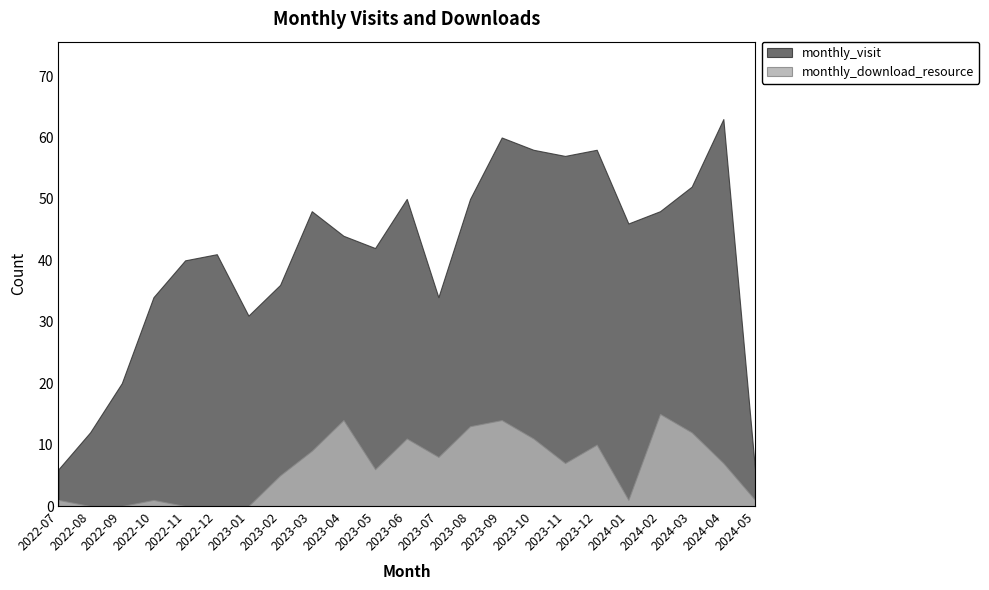

What is the lowest value of the monthly_visit series?

6